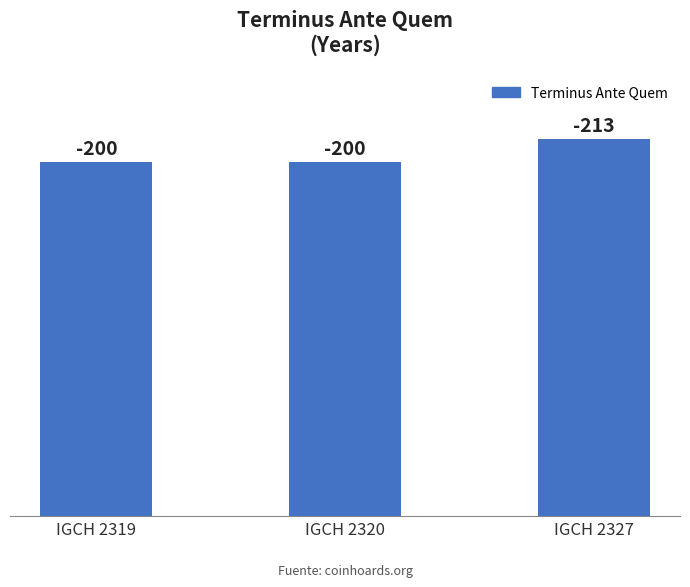

What is the difference between the maximum and minimum values?

13